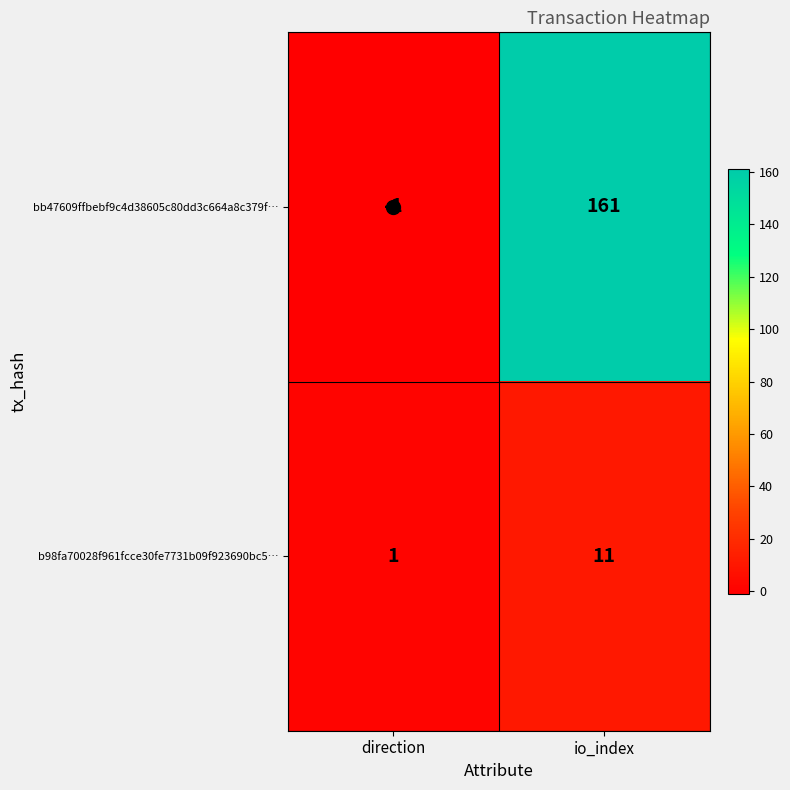

Rank the series by their average value, from lowest to highest.

b98fa70028f961fcce30fe7731b09f923690bc5…, bb47609ffbebf9c4d38605c80dd3c664a8c379f…